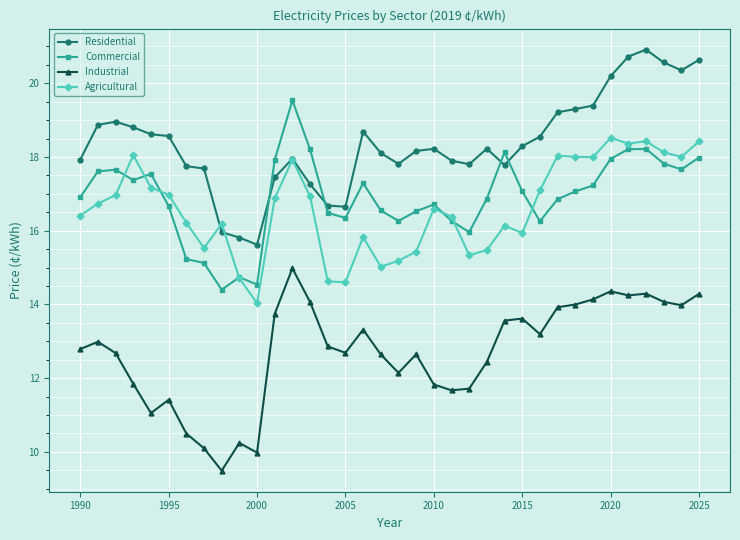

True or false: Residential has more than 2 interior local peaks.

True